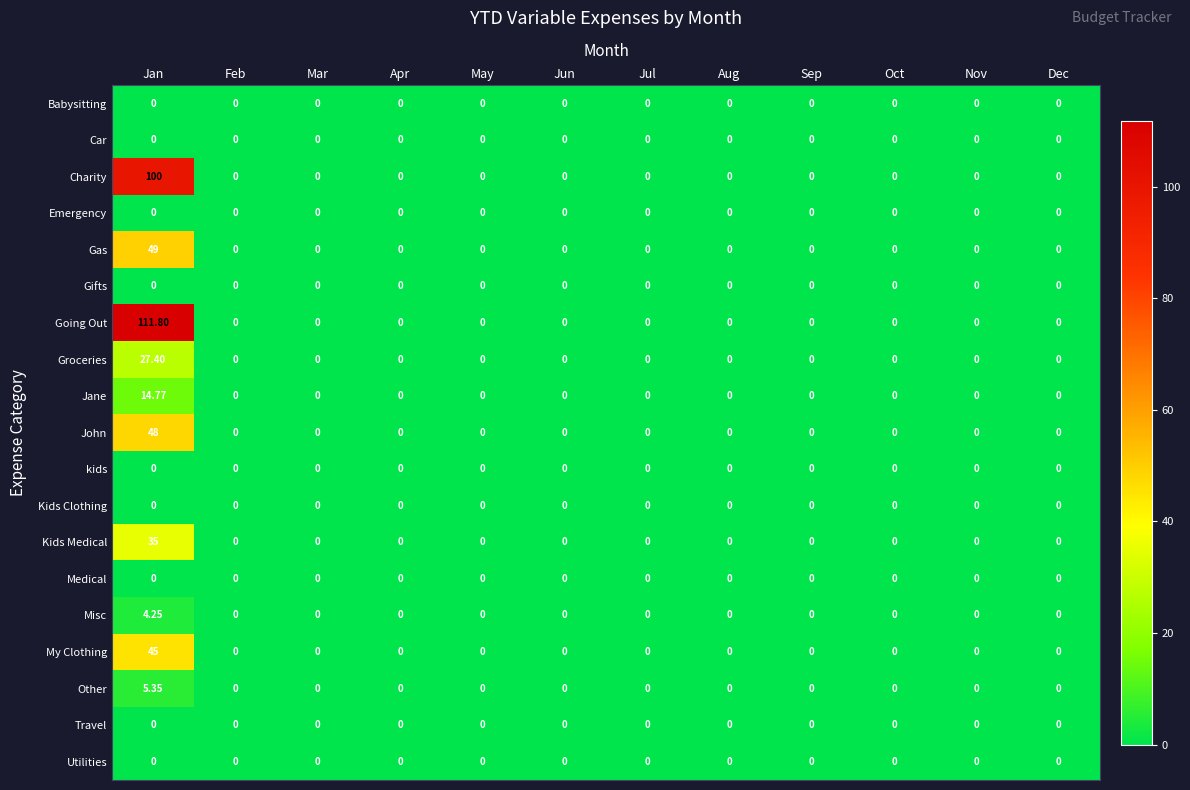

How many series are shown in this chart?

19